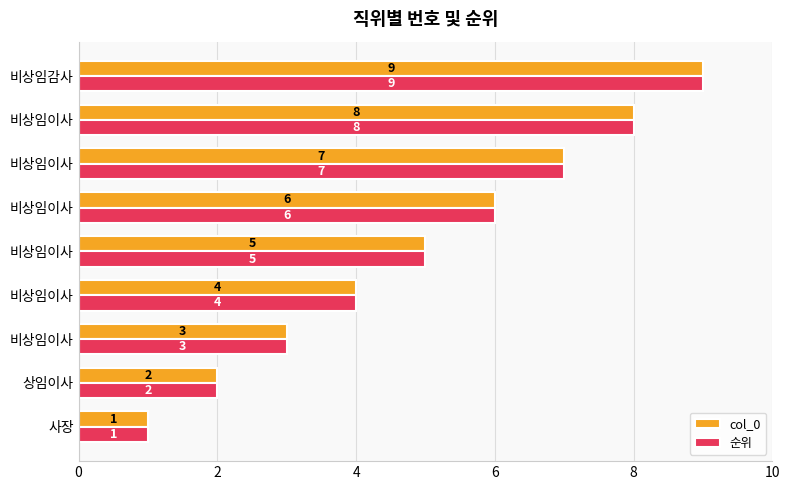

How many categories are shown in the chart?

9